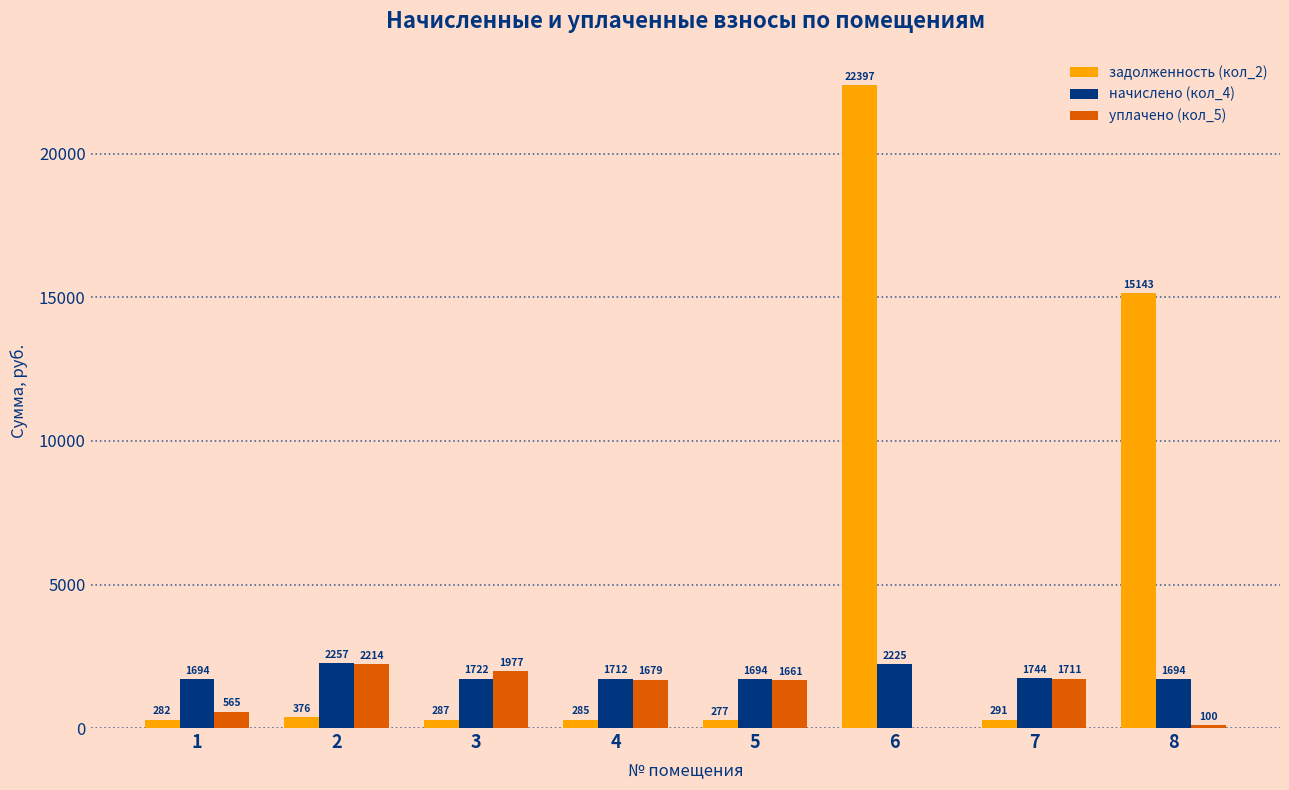

The value of начислено (кол_4) at 8 is 1693.6. True or false?

True